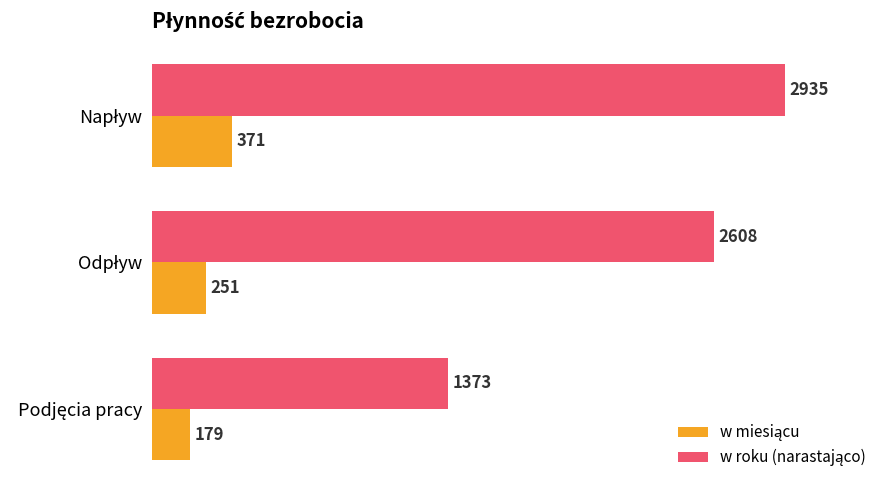

What is the greatest value displayed?

2935